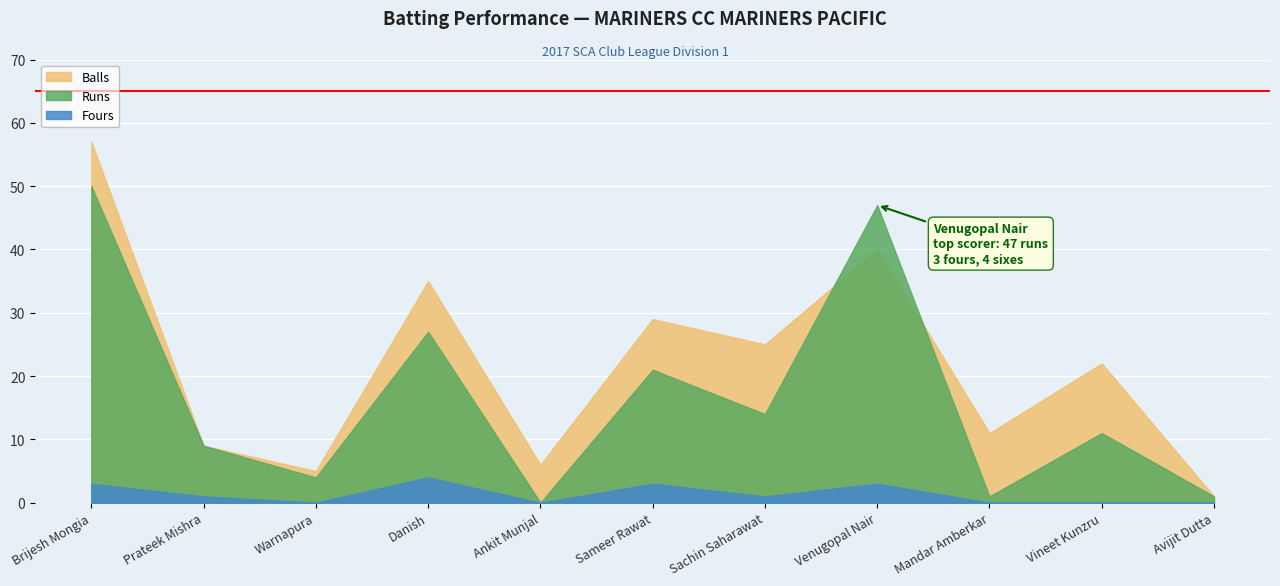

At which category does Balls reach its first local peak?

Danish